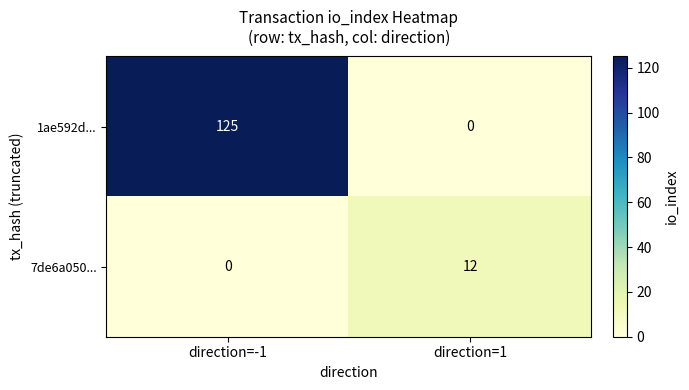

Rank the series by their maximum value, from highest to lowest.

1ae592d..., 7de6a050...